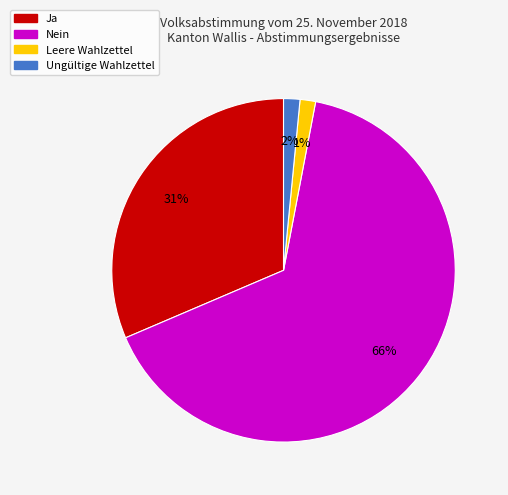

To the nearest percent, what percentage of the pie is Ungültige Wahlzettel?

2%